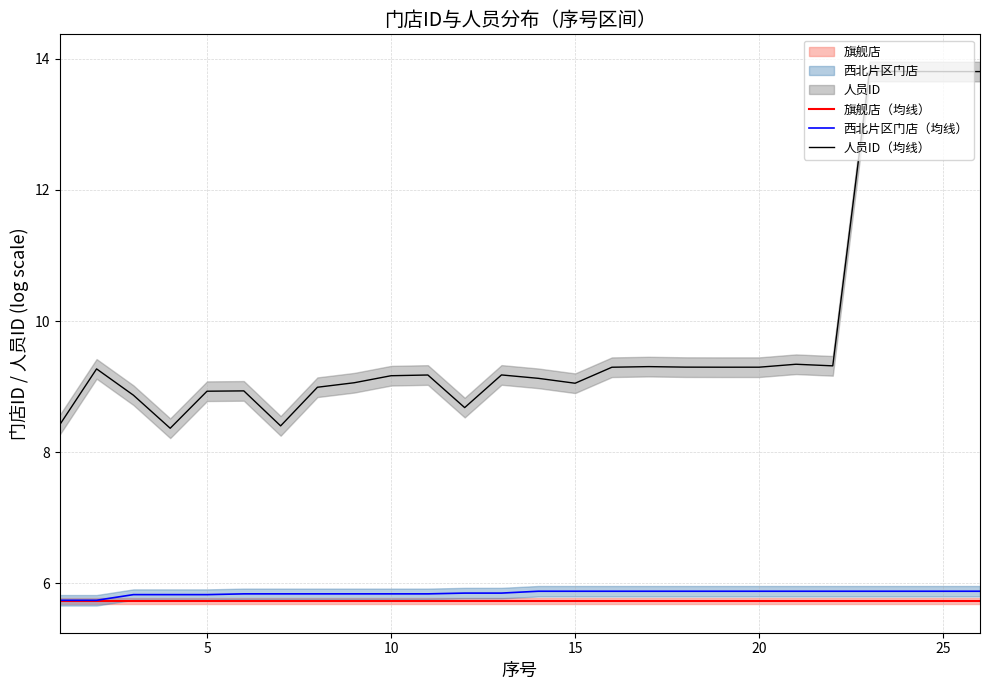

True or false: 旗舰店（均线） and 人员ID（均线） intersect in this chart.

False